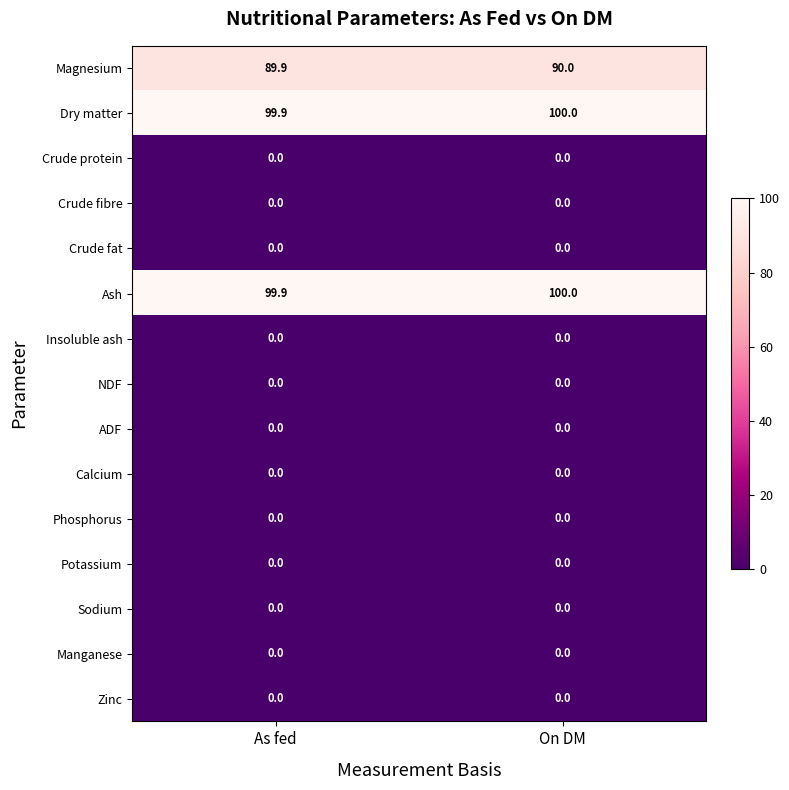

The value of Zinc at On DM is 0.0. True or false?

True